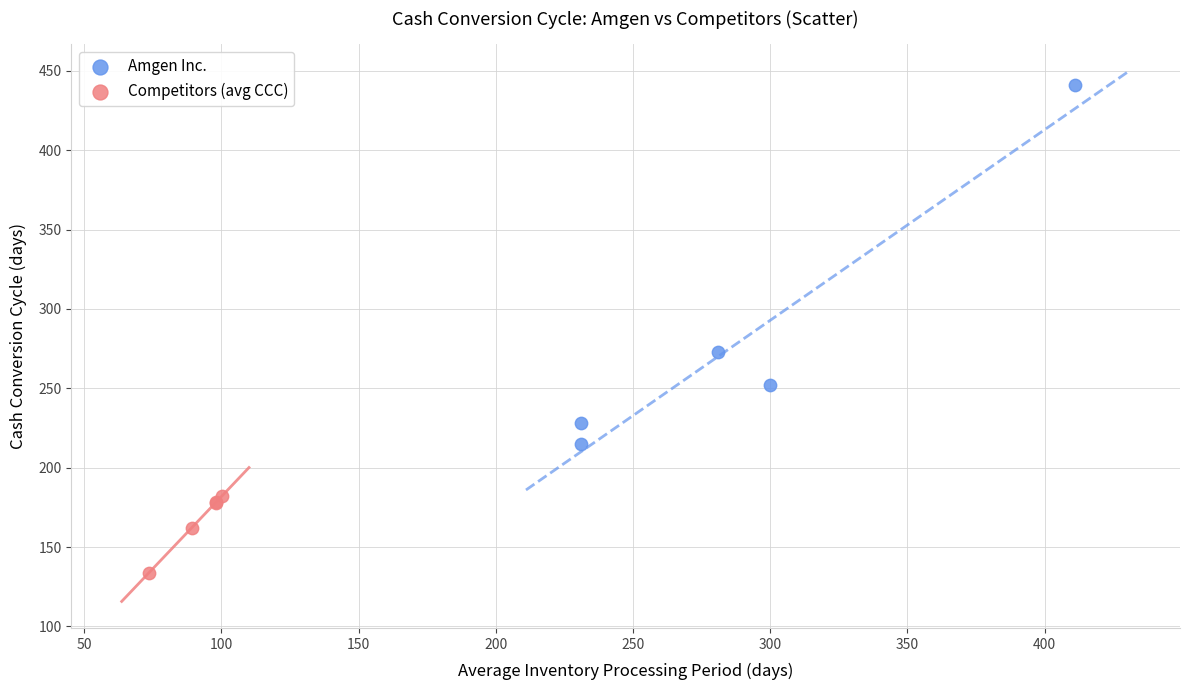

What are all the series names shown in the legend?

Amgen Inc., Competitors (avg CCC)